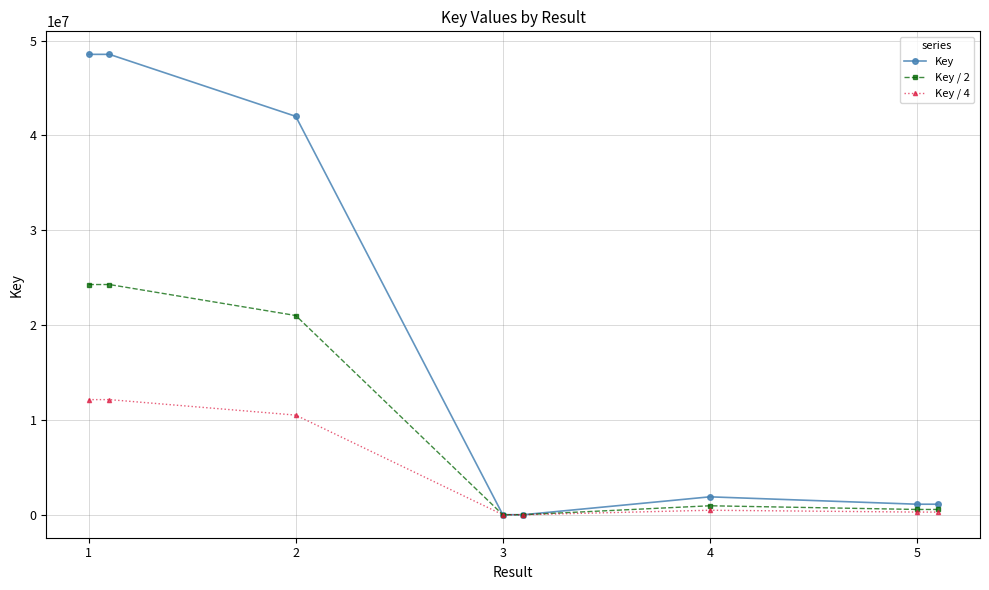

Rank the series by their maximum value, from highest to lowest.

Key, Key / 2, Key / 4